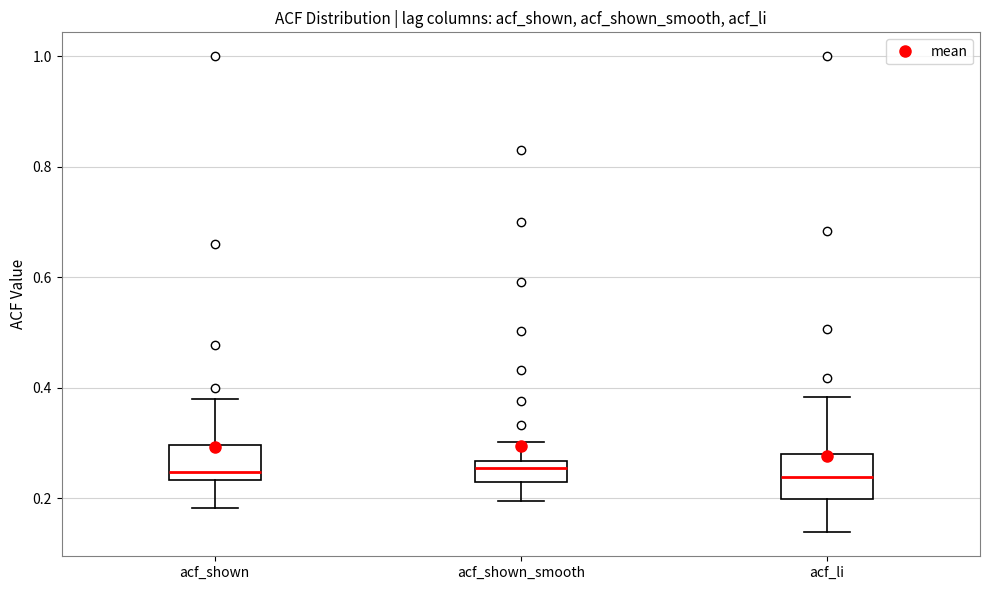

Reading left to right, read every box against the y-axis: the position of its median line, the range the box covers, and the ends of its whiskers. The values are not printed on the chart, so give them approximately, as read against the axis.

acf_shown: median 0.24 (just above the box's lower edge), box 0.24 to 0.30, whiskers 0.18 to 0.38
acf_shown_smooth: median 0.26 (just below the box's upper edge), box 0.22 to 0.26, whiskers 0.20 to 0.30
acf_li: median 0.24, box 0.20 to 0.28, whiskers 0.14 to 0.38